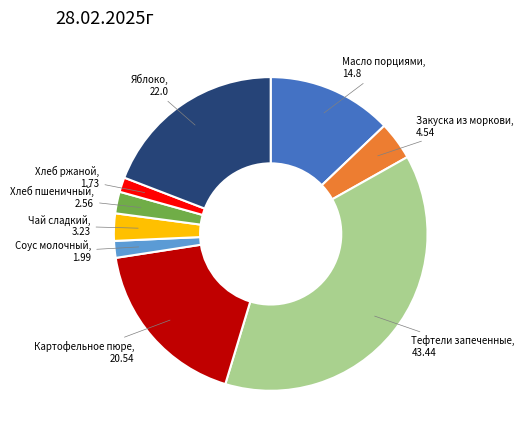

Does any single category account for the majority?

No